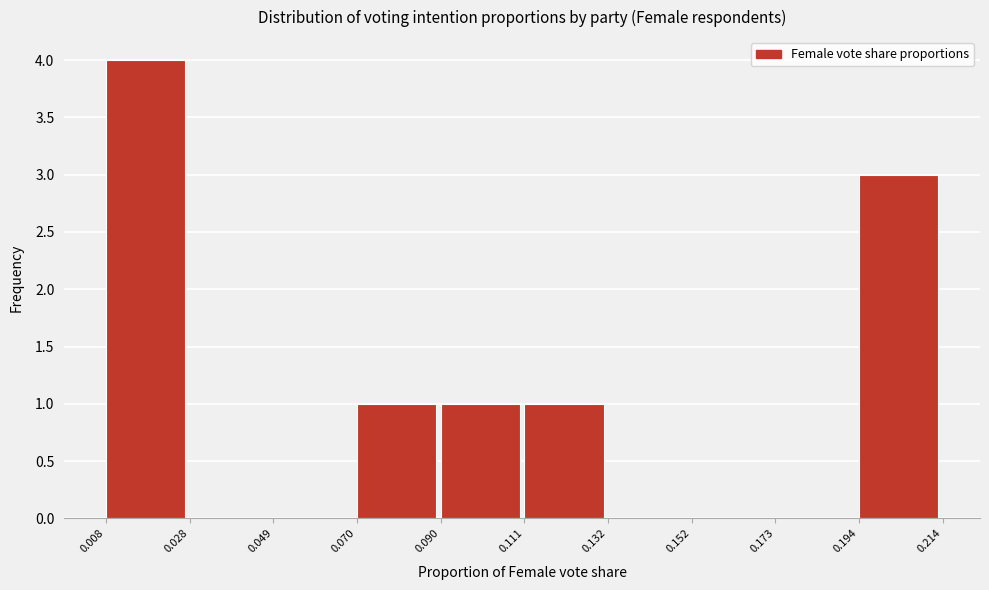

How tall is the bar that spans 0.194 to 0.214 on the x-axis? The values are not printed on the chart, so give them approximately, as read against the axis.

3